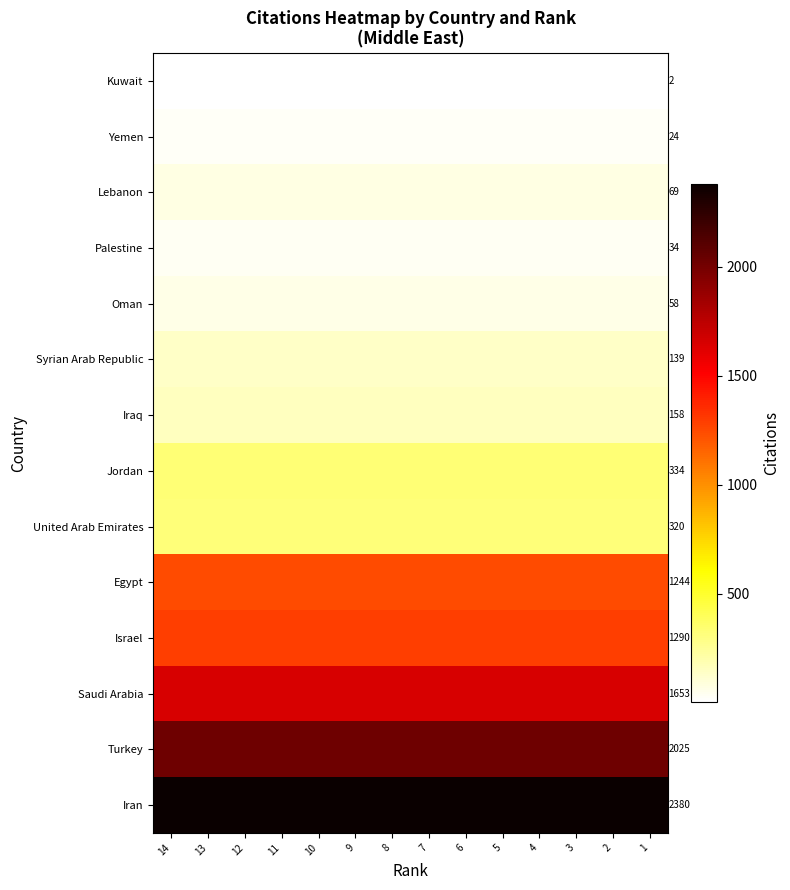

Between 5 and 13, which is larger?

5